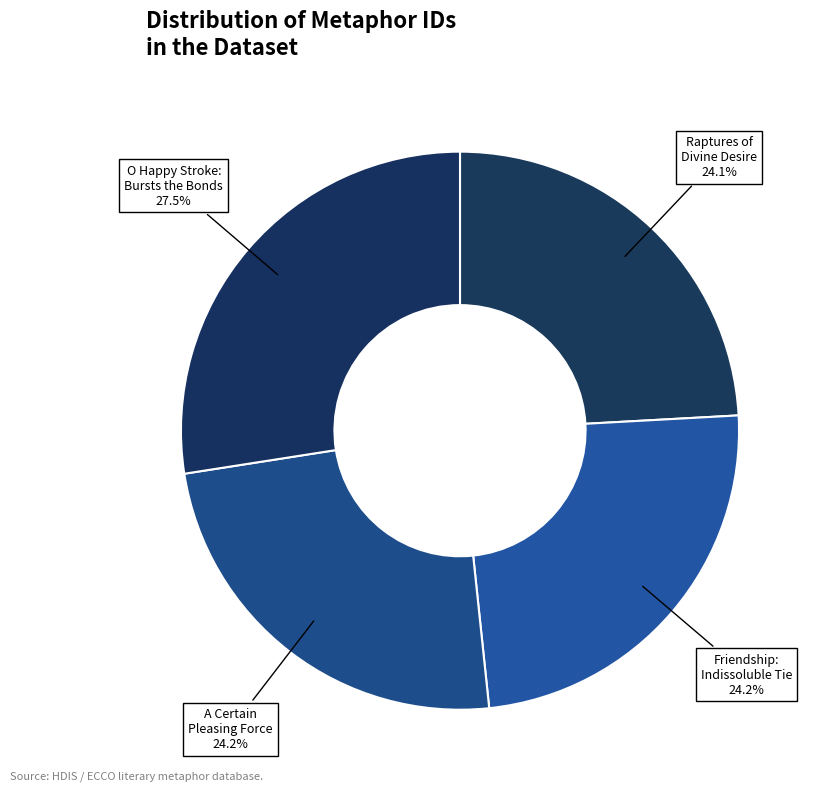

Is there a majority slice in this chart?

No